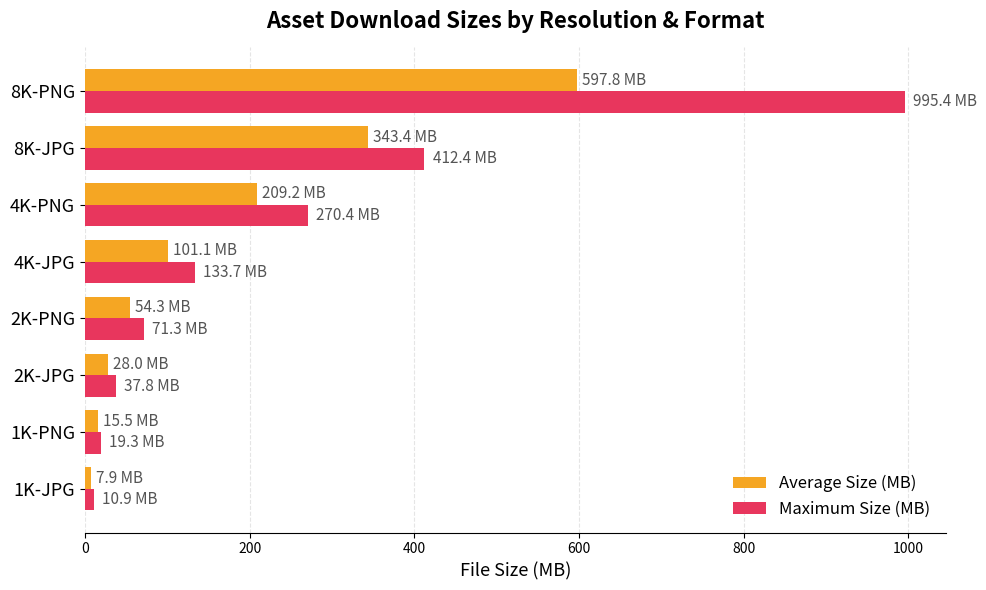

At which category is the sum across all series the highest?

8K-PNG